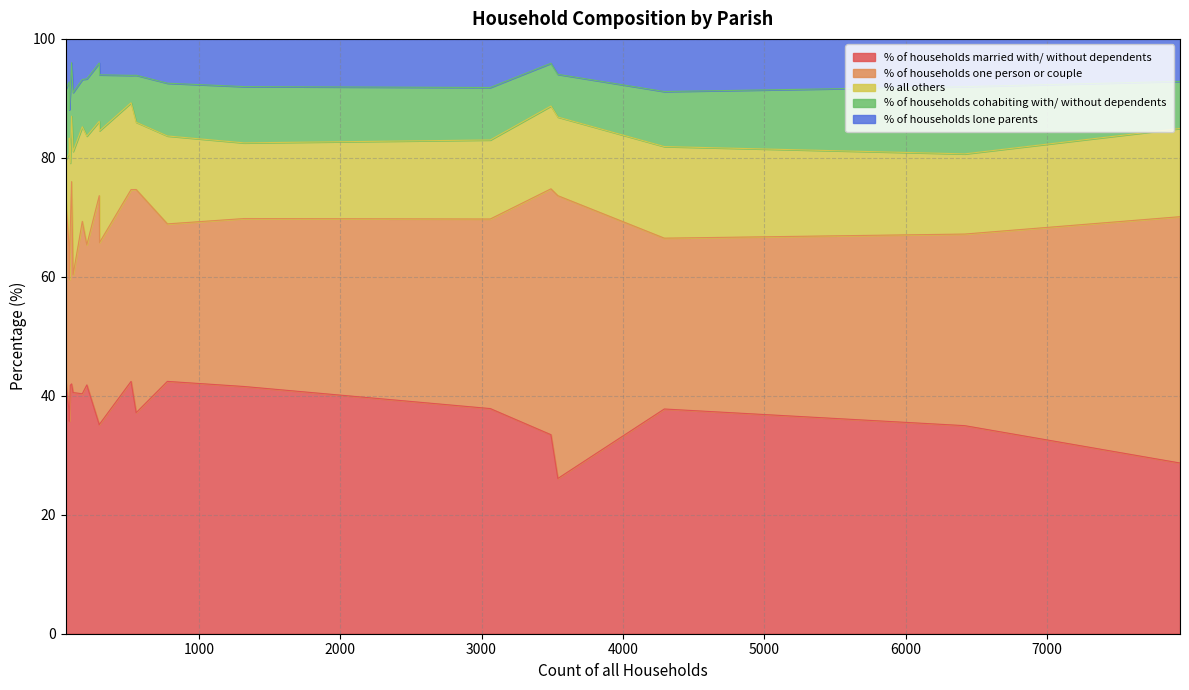

The value of % of households cohabiting with/ without dependents at Horton is 2.0. True or false?

False